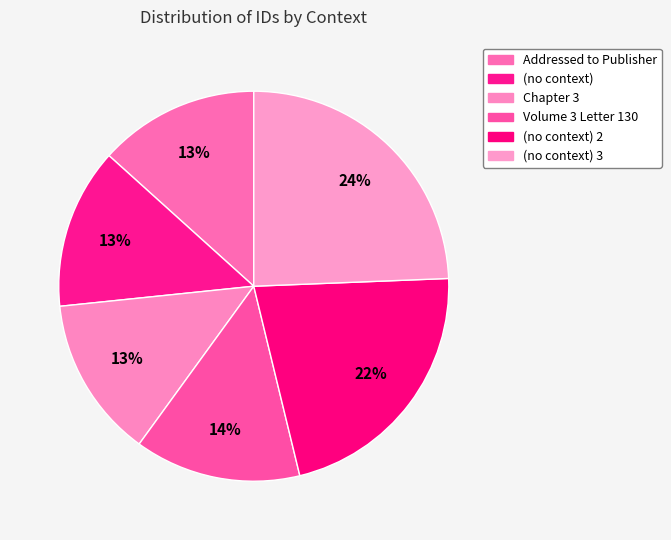

Count the number of slices in the pie.

6